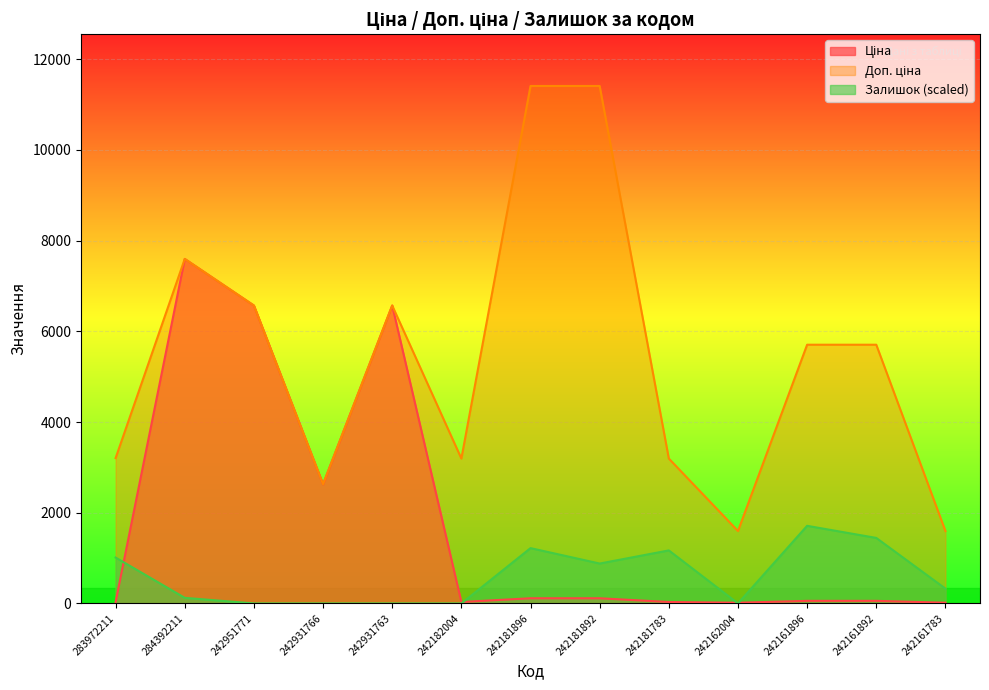

Reading left to right, what are all the values shown in this chart?

Ціна: 32.0	7596.5	6568.8	2627.5	6568.8	31.9	114.1	114.1	31.9	16.0	57.0	57.0	16.0
Доп. ціна: 3205.0	7596.5	6568.8	2628.0	6568.8	3195.0	11410.0	11410.0	3195.0	1597.0	5705.0	5705.0	1597.0
Залишок: 1011.7	123.7	0.0	0.0	0.0	0.0	1219.7	879.6	1169.1	0.0	1711.5	1444.5	326.0